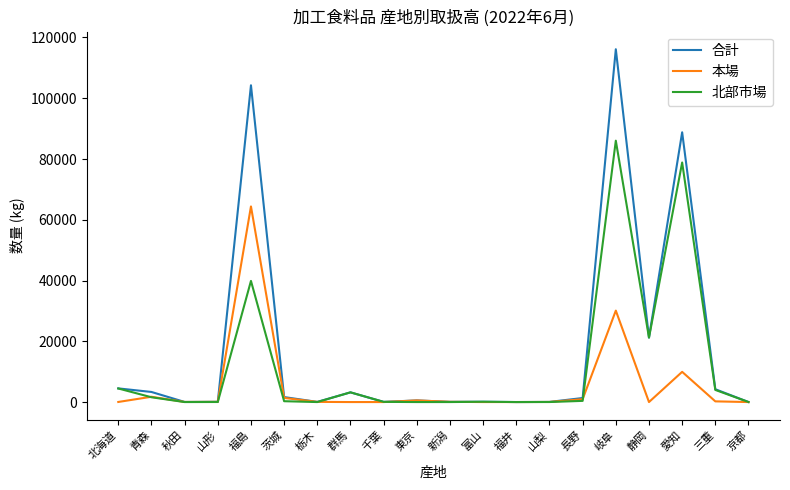

What is the sum of the 北部市場 values at 新潟 and 群馬?

3194